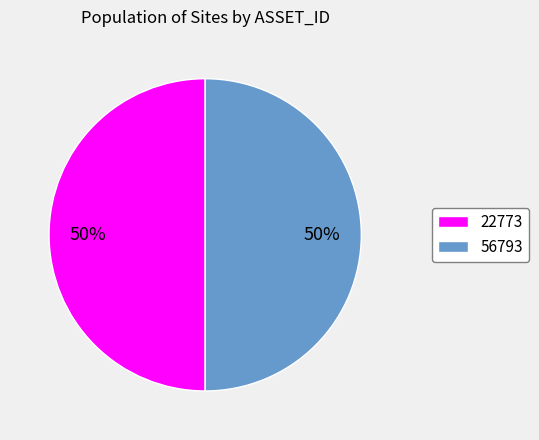

To the nearest percent, what portion does 56793 represent?

50%